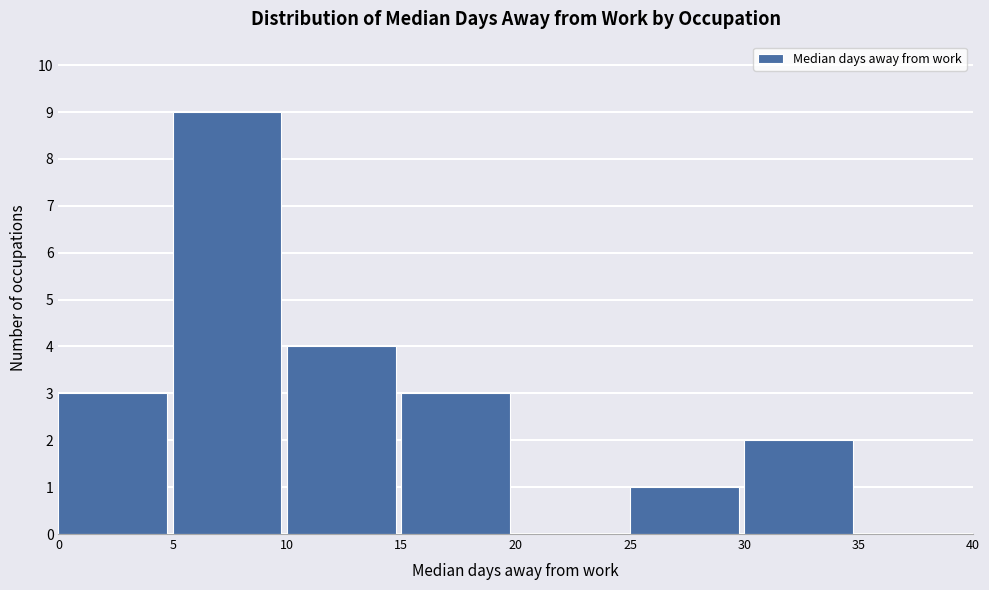

What is the height of the bar covering 15 to 20 on the x-axis? The values are not printed on the chart, so give them approximately, as read against the axis.

3